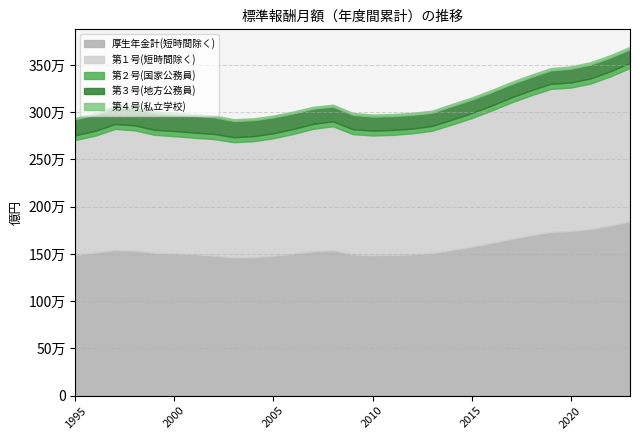

The value of 厚生年金計(短時間除く) at 2020 is 1742248. True or false?

True